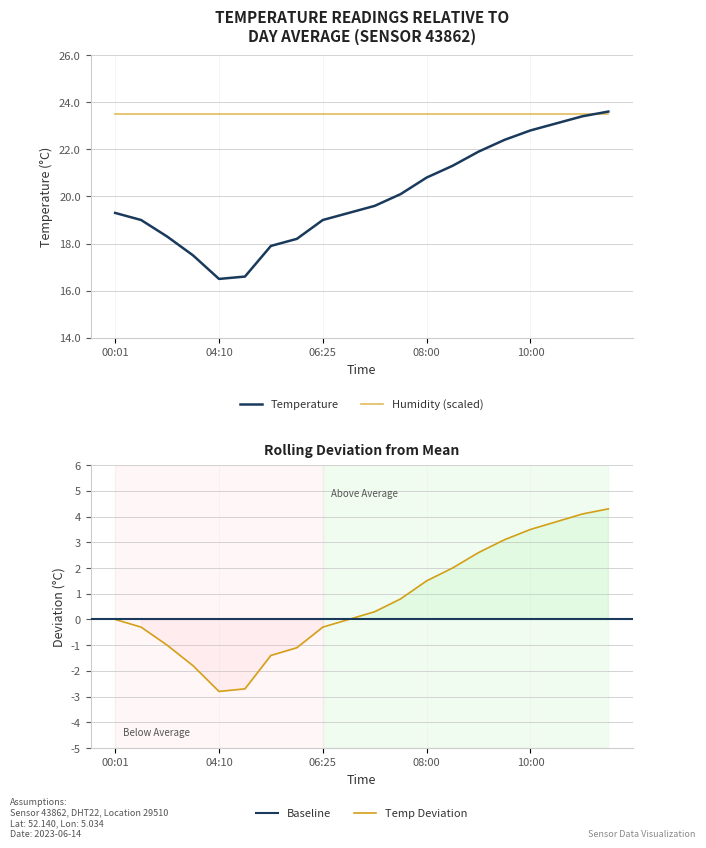

How many values are below 19?

6